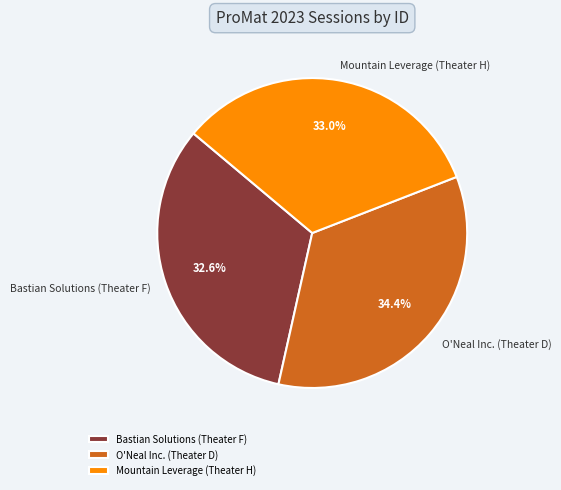

Is there any slice that represents more than half of the pie?

No